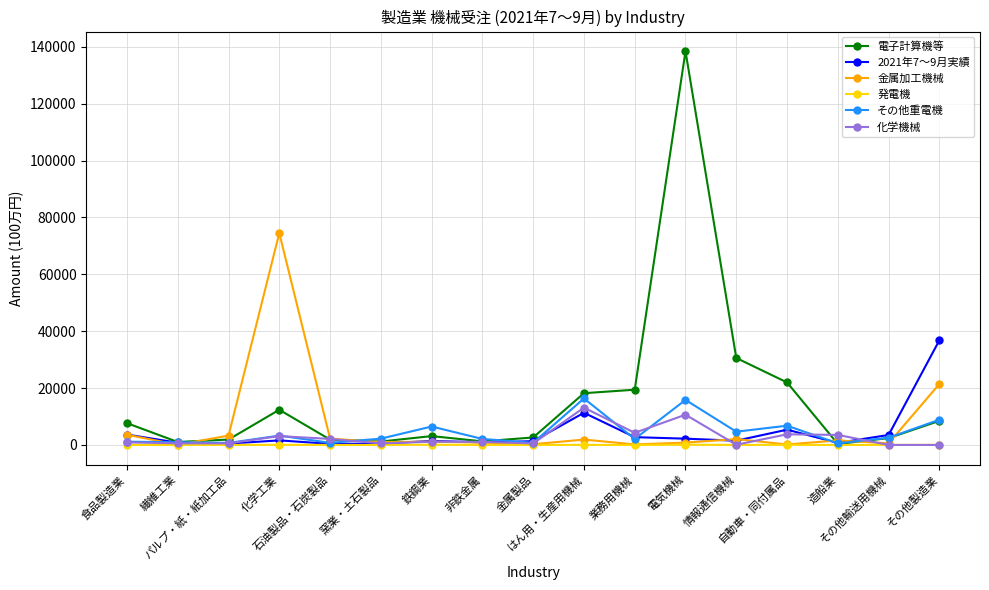

What is the spread (max minus min) of values at 鉄鋼業?

6401